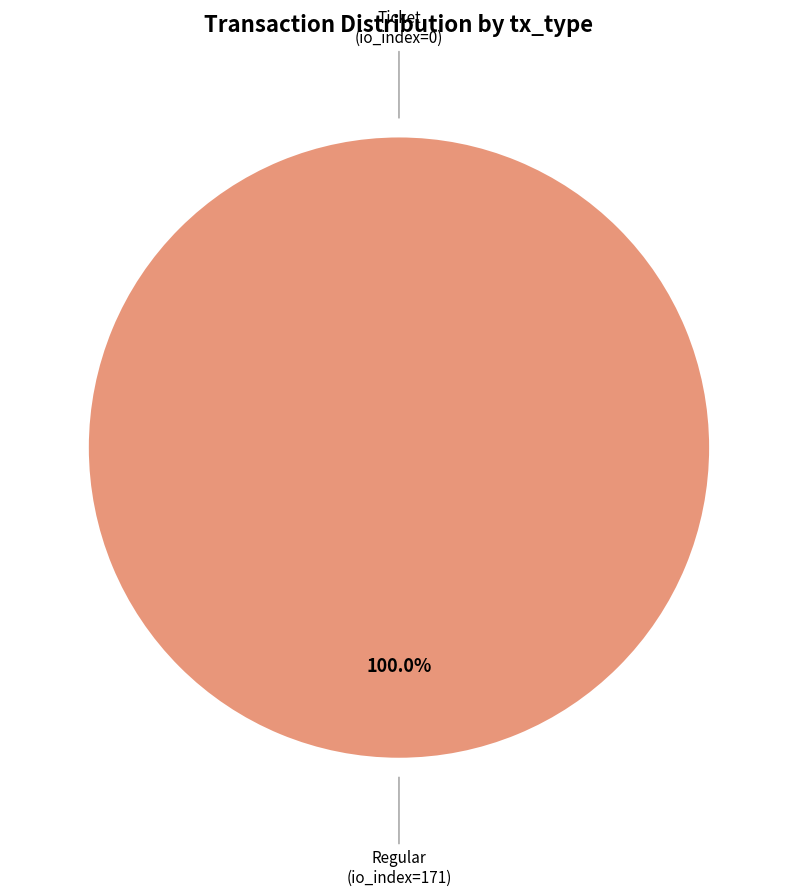

Rank the categories by value from lowest to highest.

Ticket (io_index=0), Regular (io_index=171)